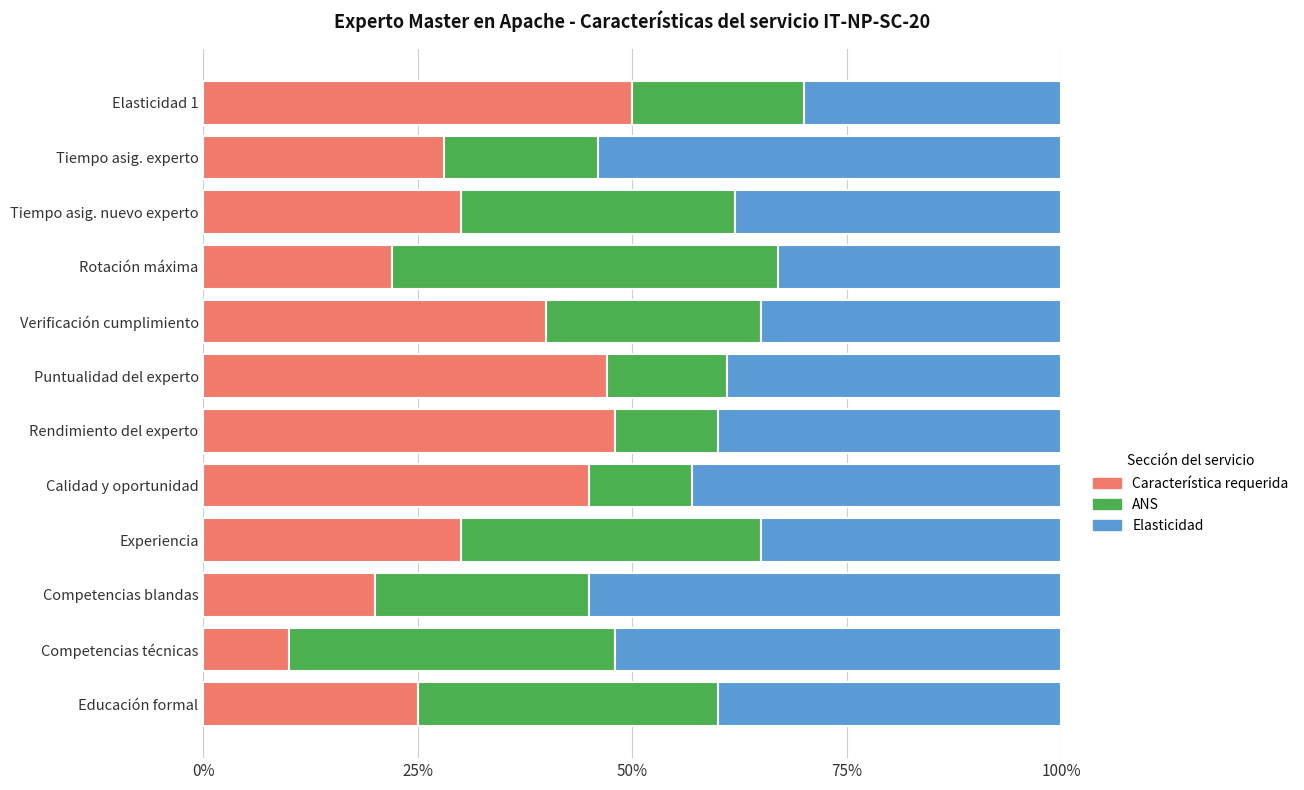

What is the sum of all Característica requerida values?

395.0